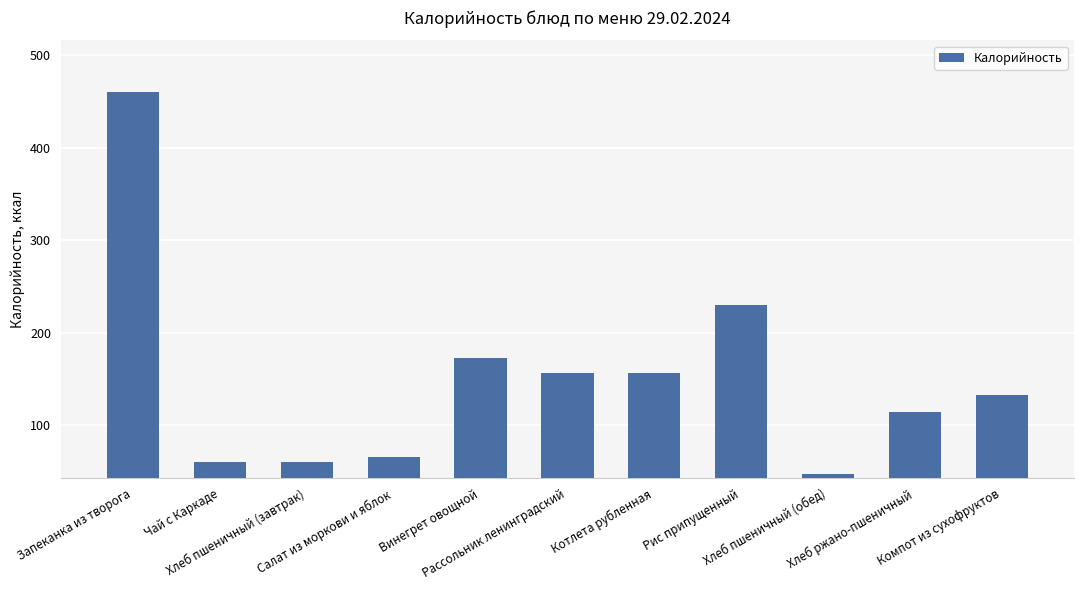

How many bars are there in total?

11